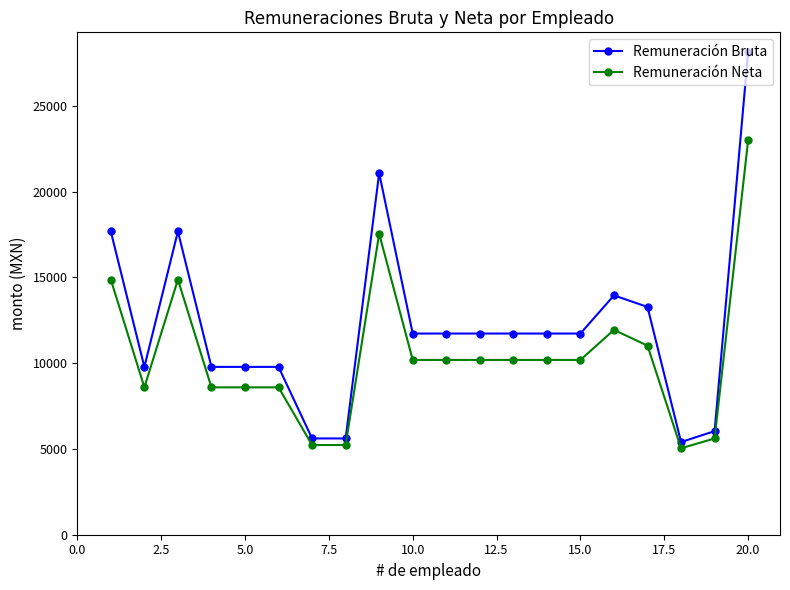

List the series in order of their peak value, lowest first.

Remuneración Neta, Remuneración Bruta